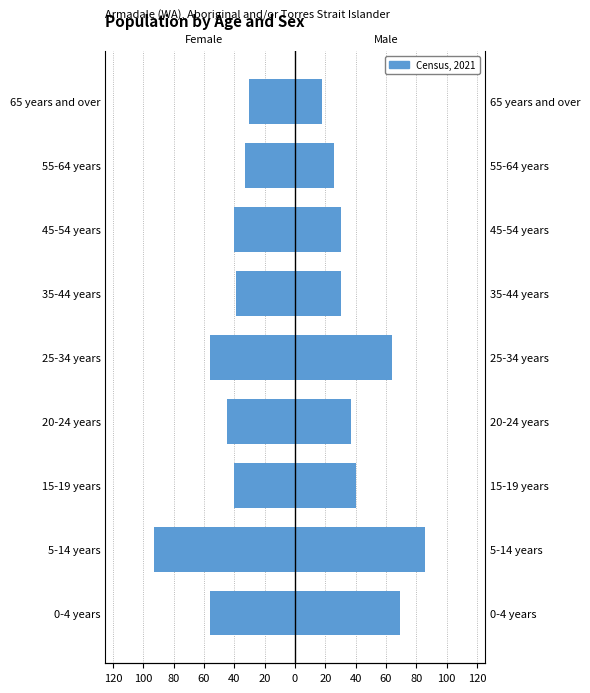

How many bars are there in each group?

2